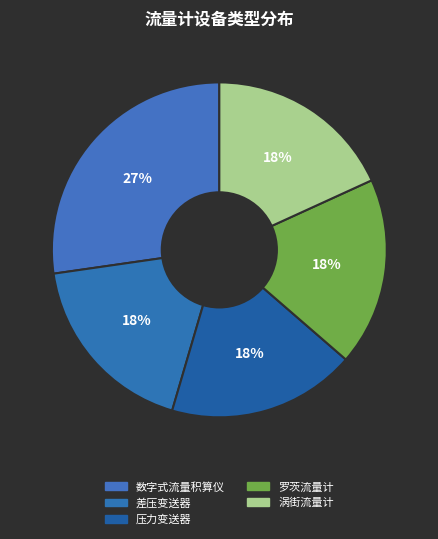

What is the ratio of the value at 差压变送器 to the value at 罗茨流量计?

1.0